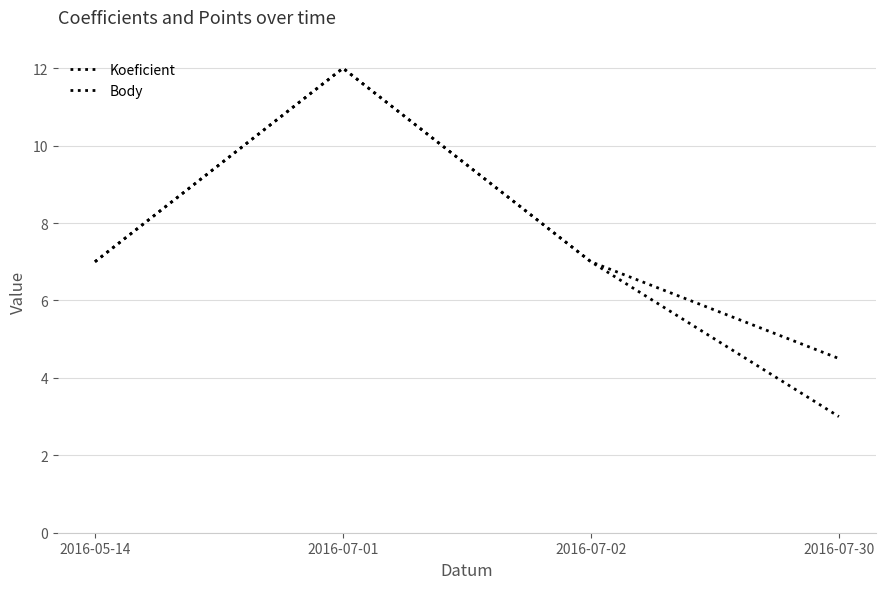

Is the value of Body at 2016-07-30 greater than the value of Koeficient at 2016-07-01?

No